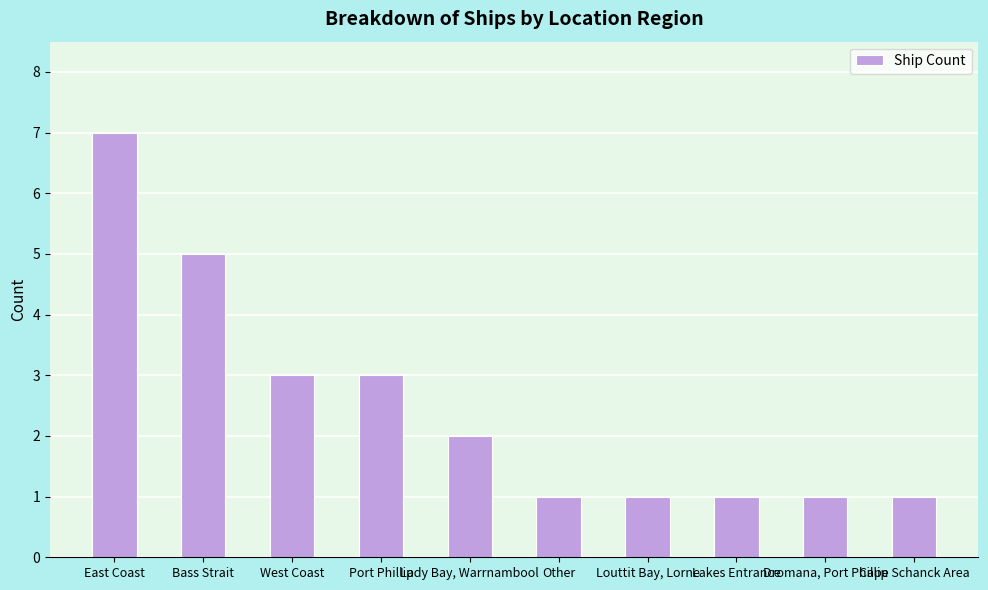

Read the value at West Coast.

3